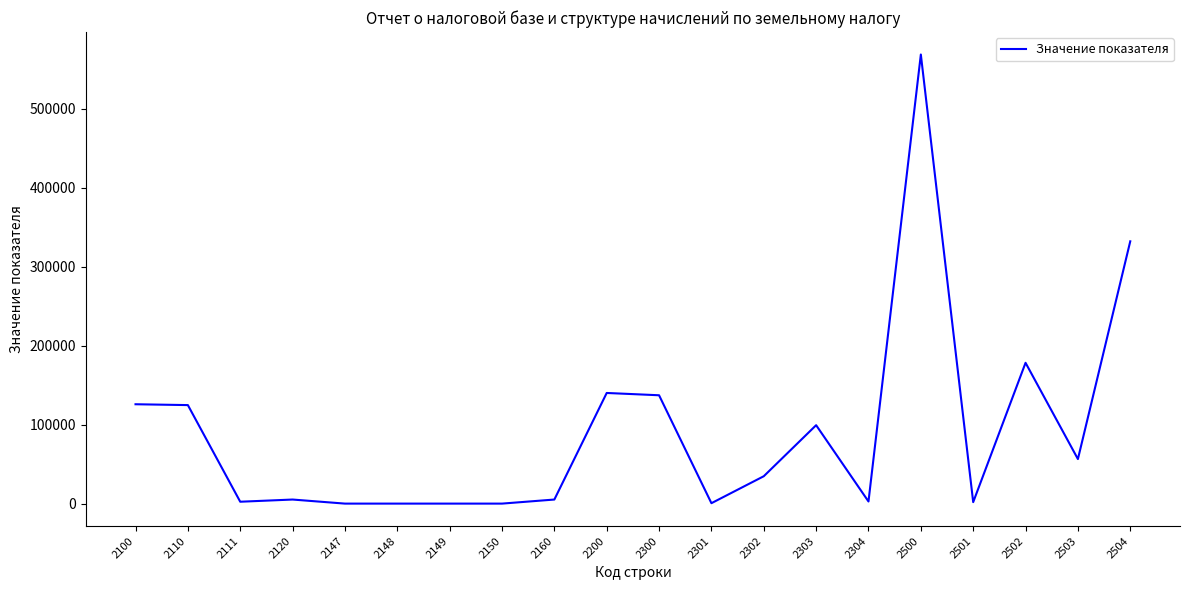

What is the change in value from 2500 to 2504?

-236578